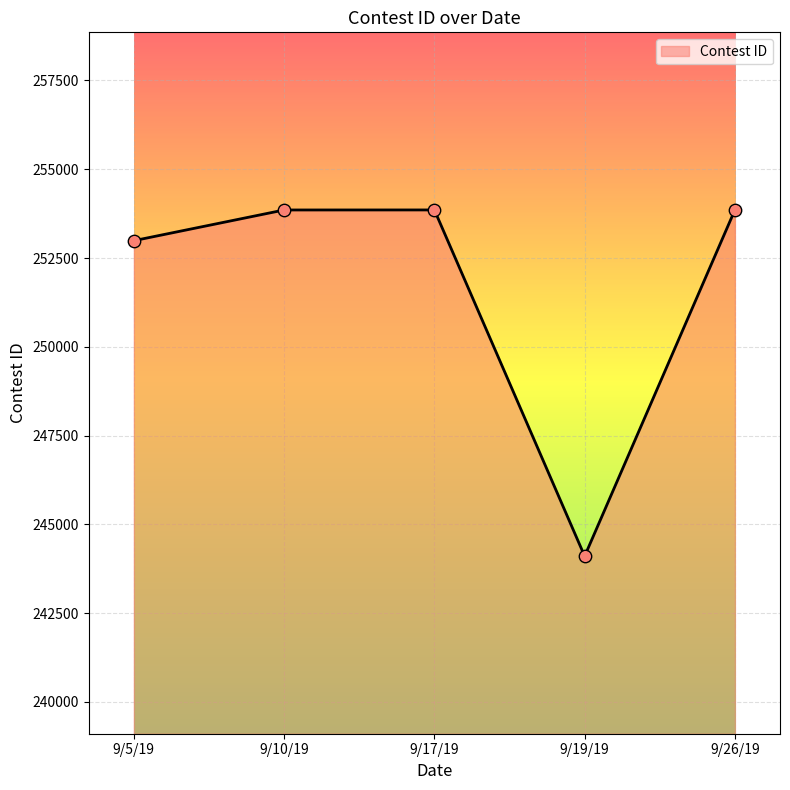

What is the ratio of the value at 9/19/19 to the value at 9/10/19?

1.0